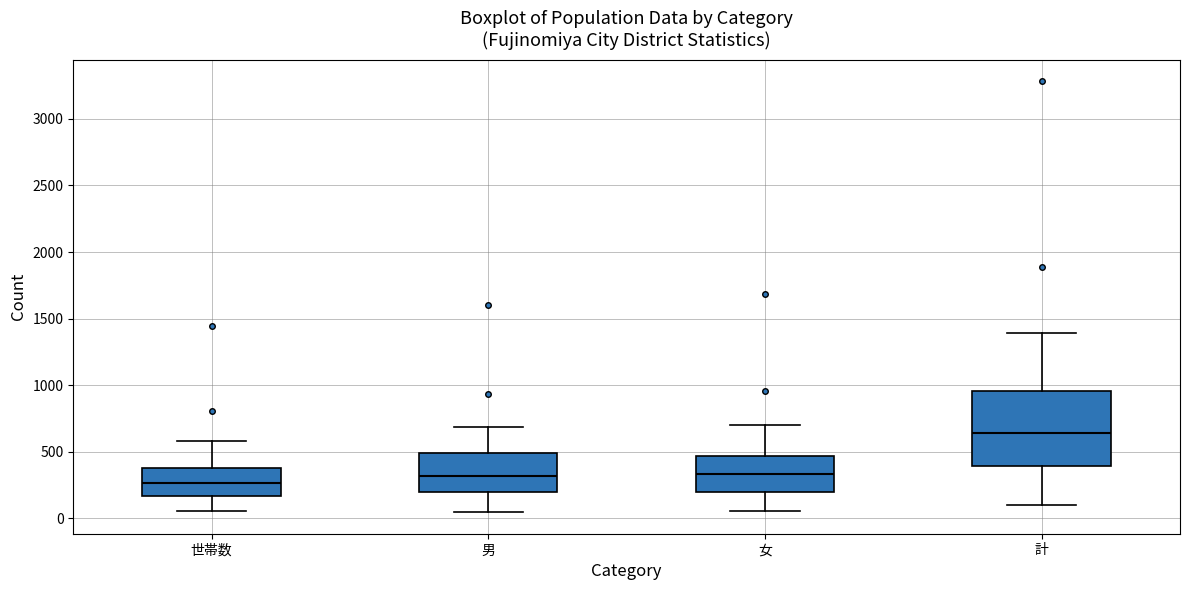

Reading left to right, transcribe this box plot: for each box, give where its median line is, the range the box spans, and where its two whiskers end, as read against the y-axis. The values are not printed on the chart, so give them approximately, as read against the axis.

世帯数: median 250, box 150 to 400, whiskers 50 to 600
男: median 300, box 200 to 500, whiskers 50 to 700
女: median 350, box 200 to 450, whiskers 50 to 700
計: median 650, box 400 to 950, whiskers 100 to 1400